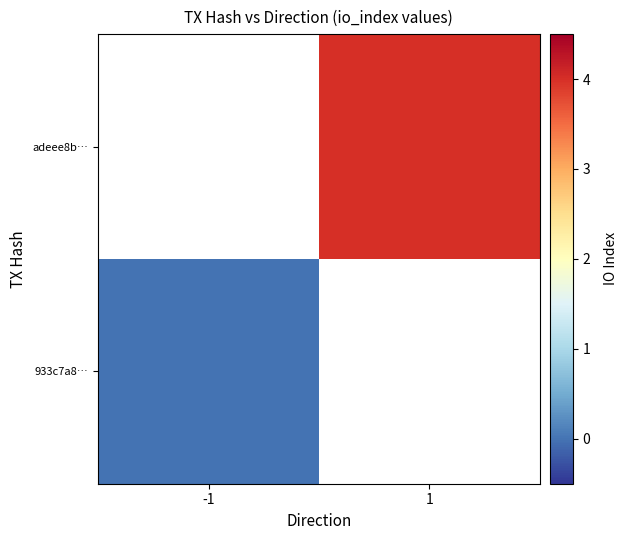

List the series in order of their overall mean, highest first.

933c7a8…, adeee8b…